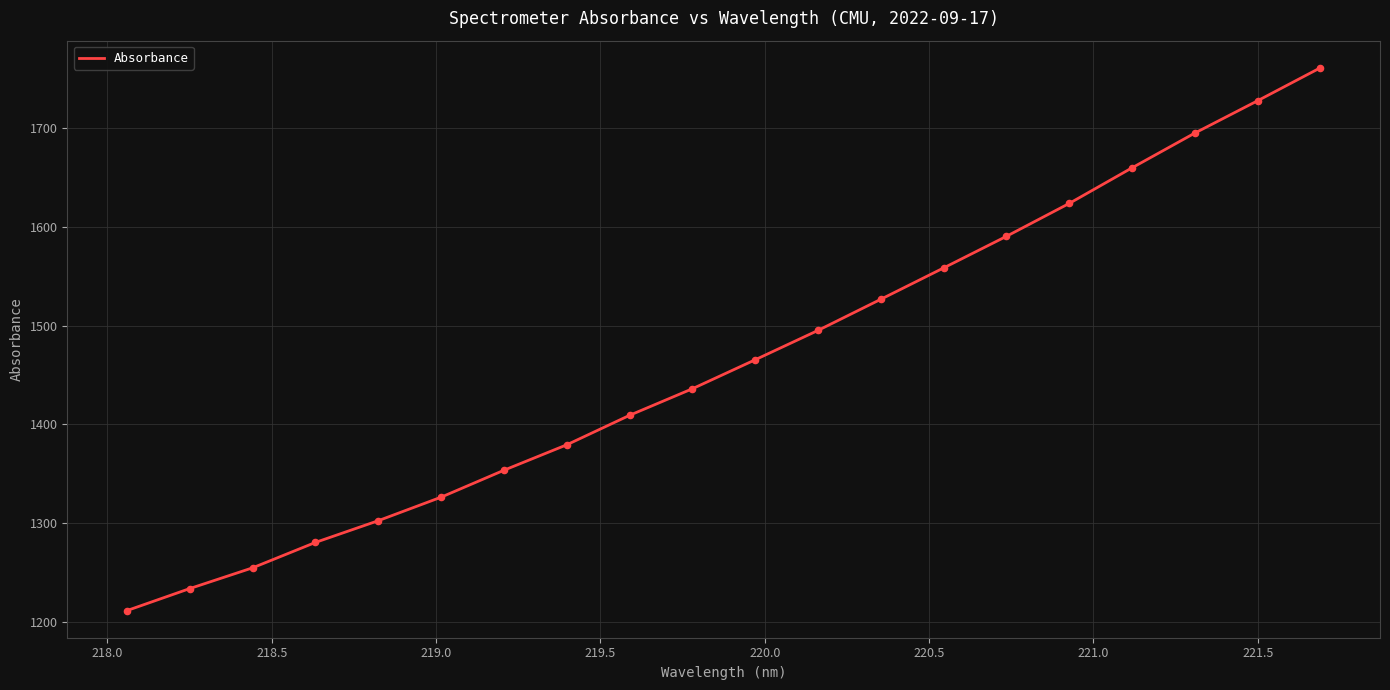

What is the greatest value displayed?

1760.6